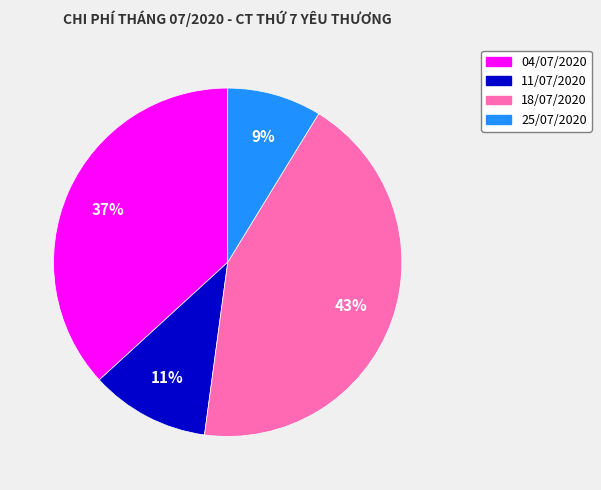

To the nearest percent, what percentage of the pie is 04/07/2020?

37%